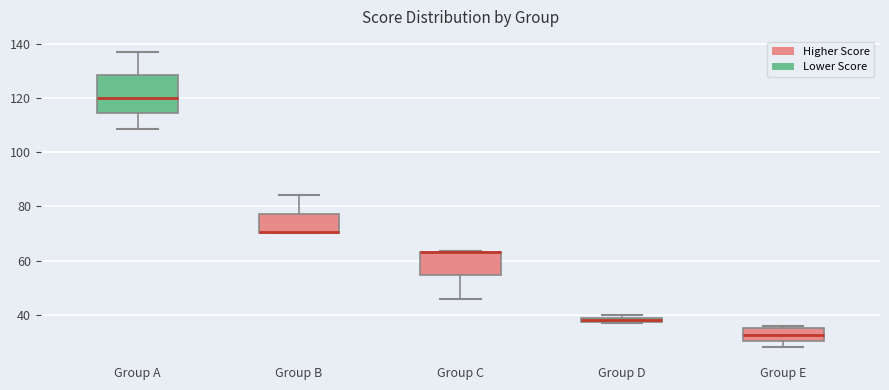

Which box is the tallest, from its lower edge to its upper edge?

Group A